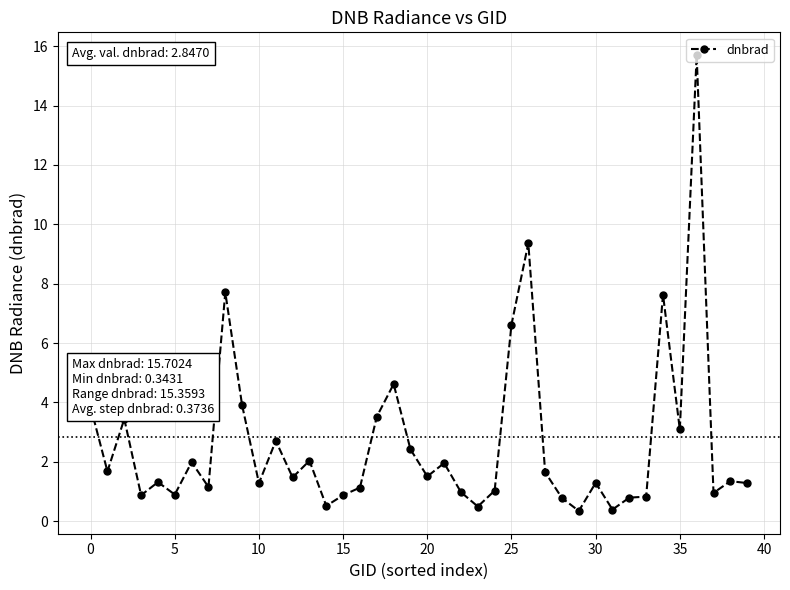

What is the average value?

2.6